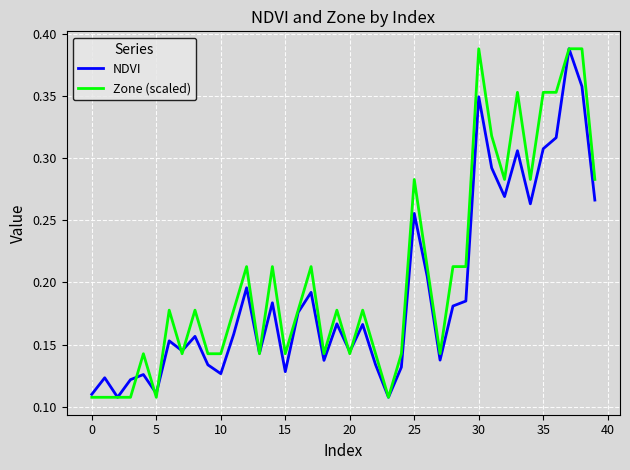

Rank the series by their average value, from highest to lowest.

Zone (scaled), NDVI